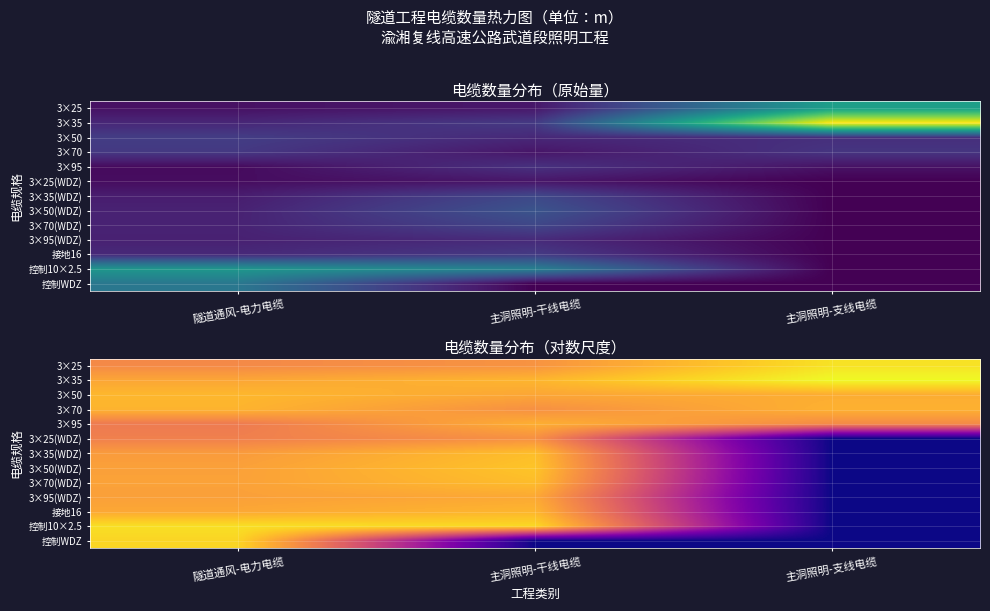

Is it true that 控制WDZ equals 0.0 at 主洞照明-干线电缆?

True